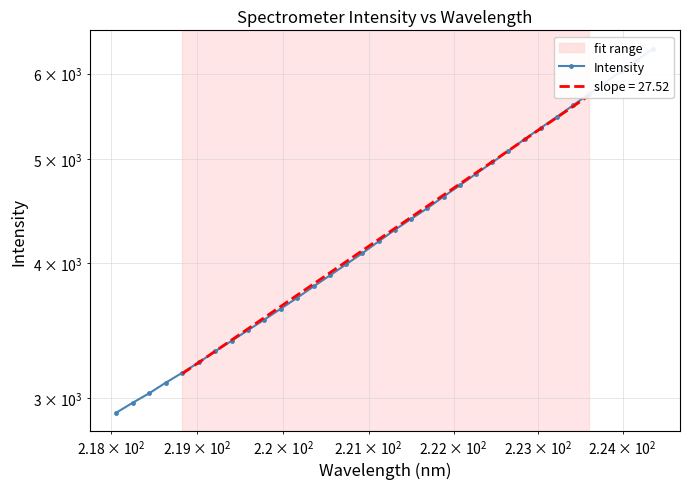

What is the smallest value displayed?

2908.6